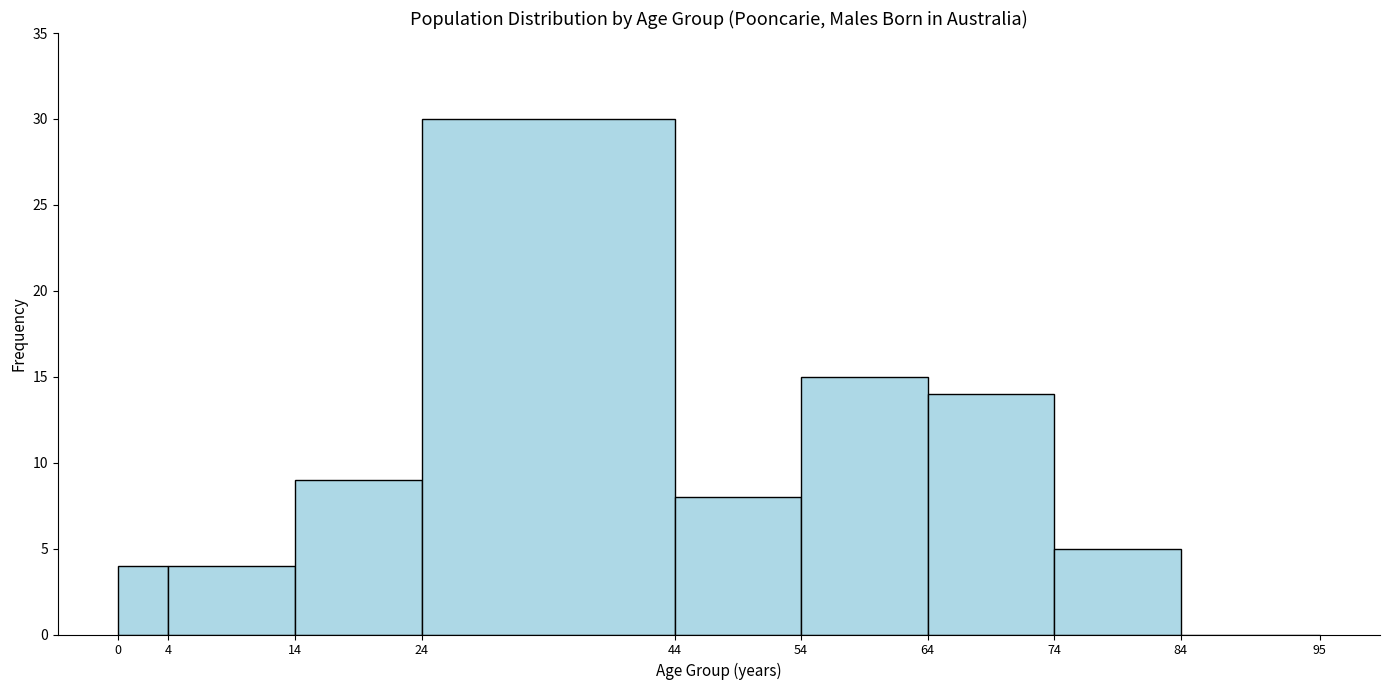

Reading left to right, transcribe this chart: for each bar, give the range it covers on the x-axis and its height. The values are not printed on the chart, so give them approximately, as read against the axis.

0 to 4: 4
4 to 14: 4
14 to 24: 9
24 to 44: 30
44 to 54: 8
54 to 64: 15
64 to 74: 14
74 to 84: 5
84 to 95: 0